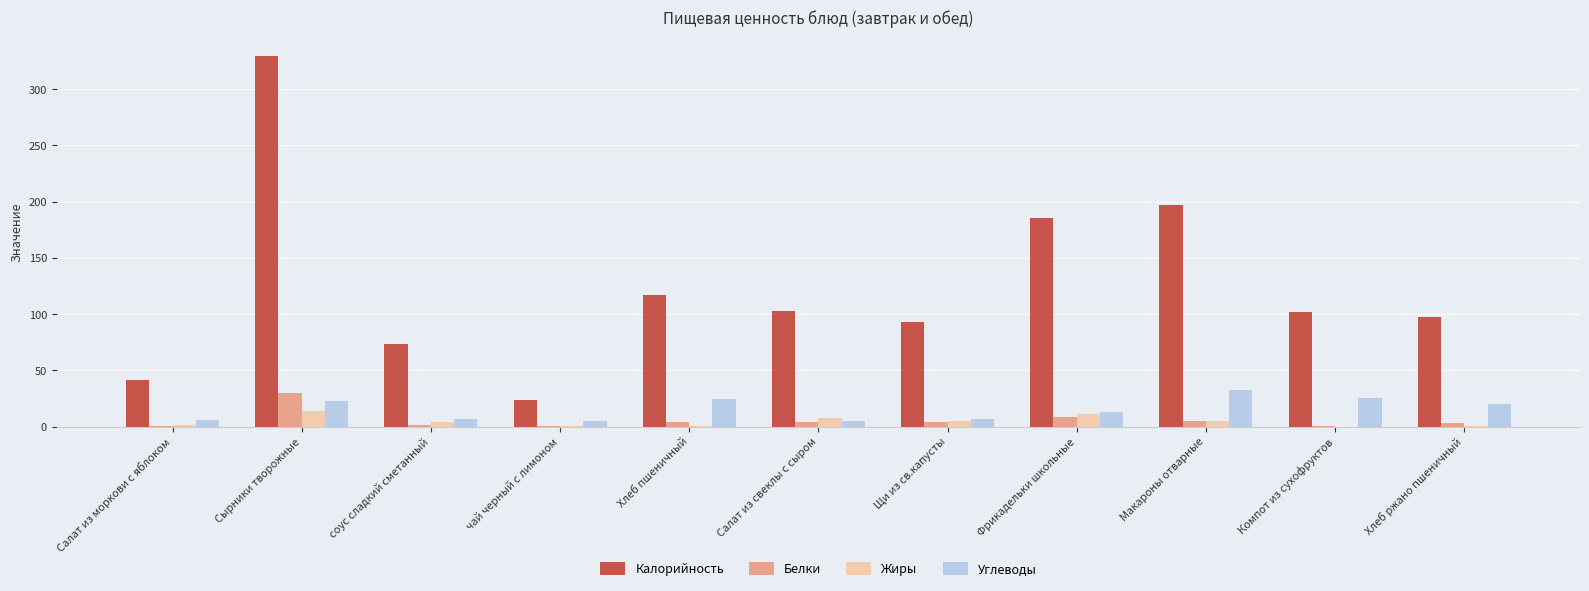

What is the difference between the Углеводы values at соус сладкий сметанный and чай черный с лимоном?

1.7